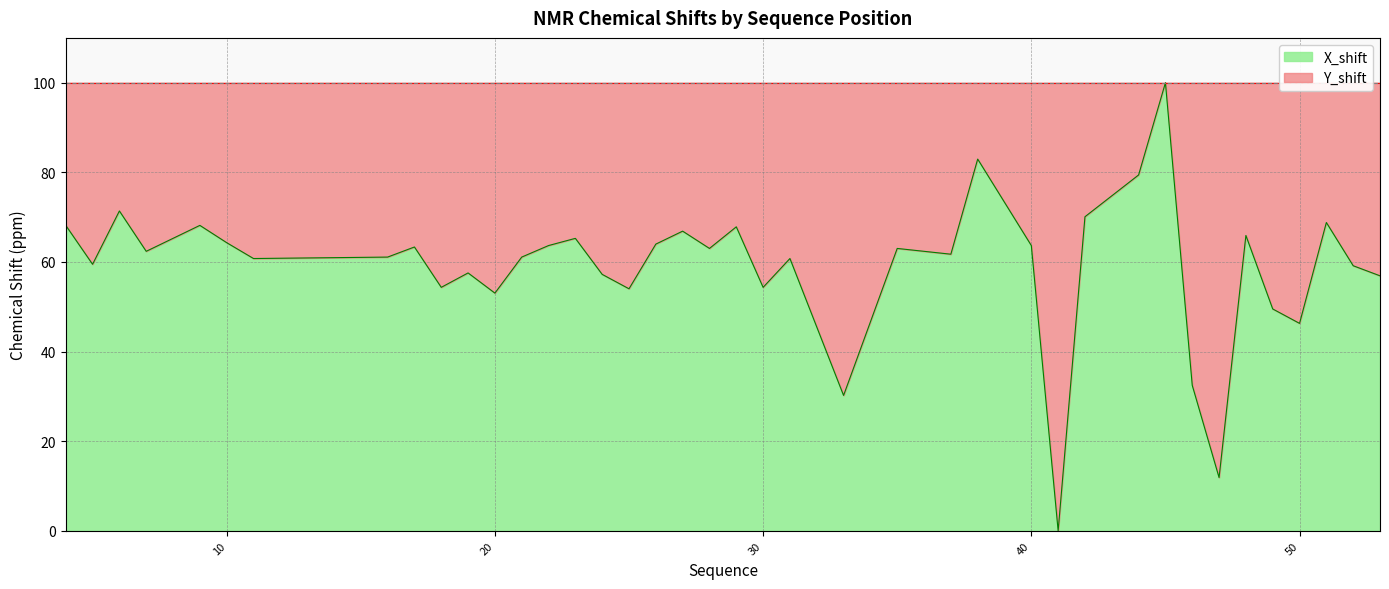

List the labels in order of value, smallest first.

41, 47, 33, 46, 50, 49, 20, 25, 18, 30, 53, 24, 19, 52, 5, 11, 31, 16, 21, 37, 7, 28, 35, 17, 22, 40, 26, 10, 23, 48, 27, 29, 4, 9, 51, 42, 6, 44, 38, 45